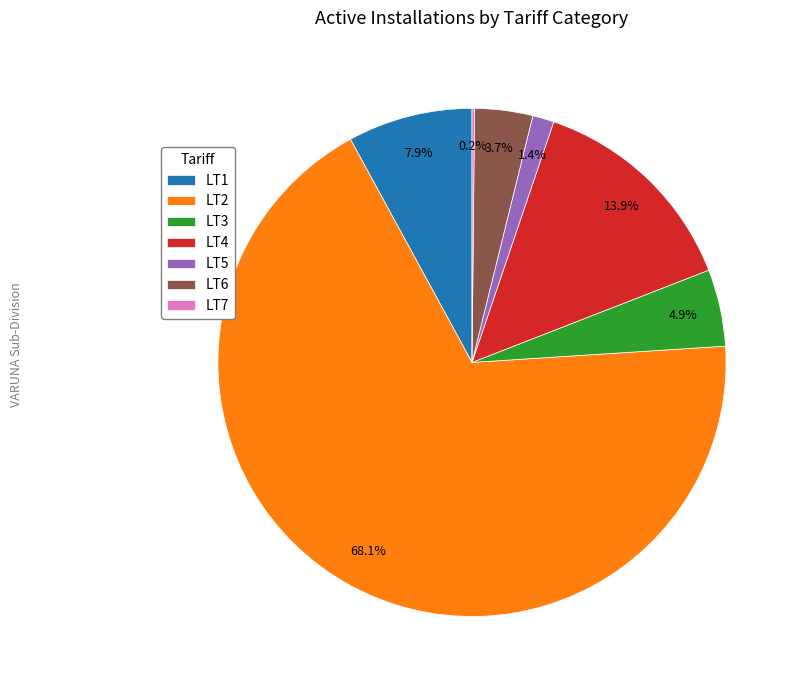

To the nearest percent, what is the difference between the LT4 and LT6 slice percentages?

10%